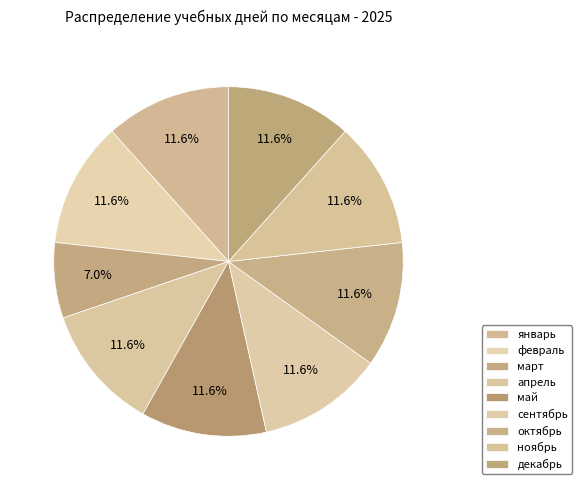

To the nearest percent, what percentage of the pie is ноябрь?

12%